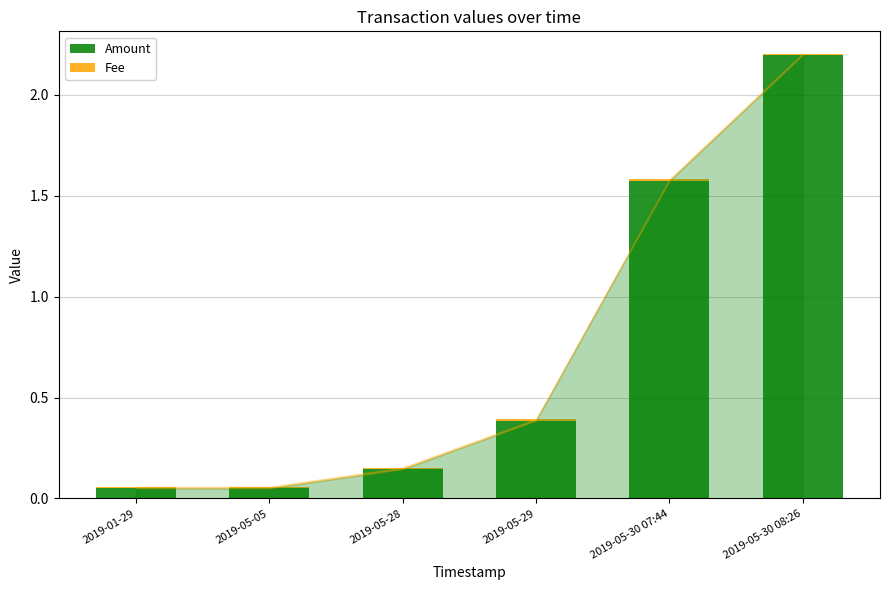

True or false: Amount has a value of 0.4 at 2019-05-30 08:26.

False